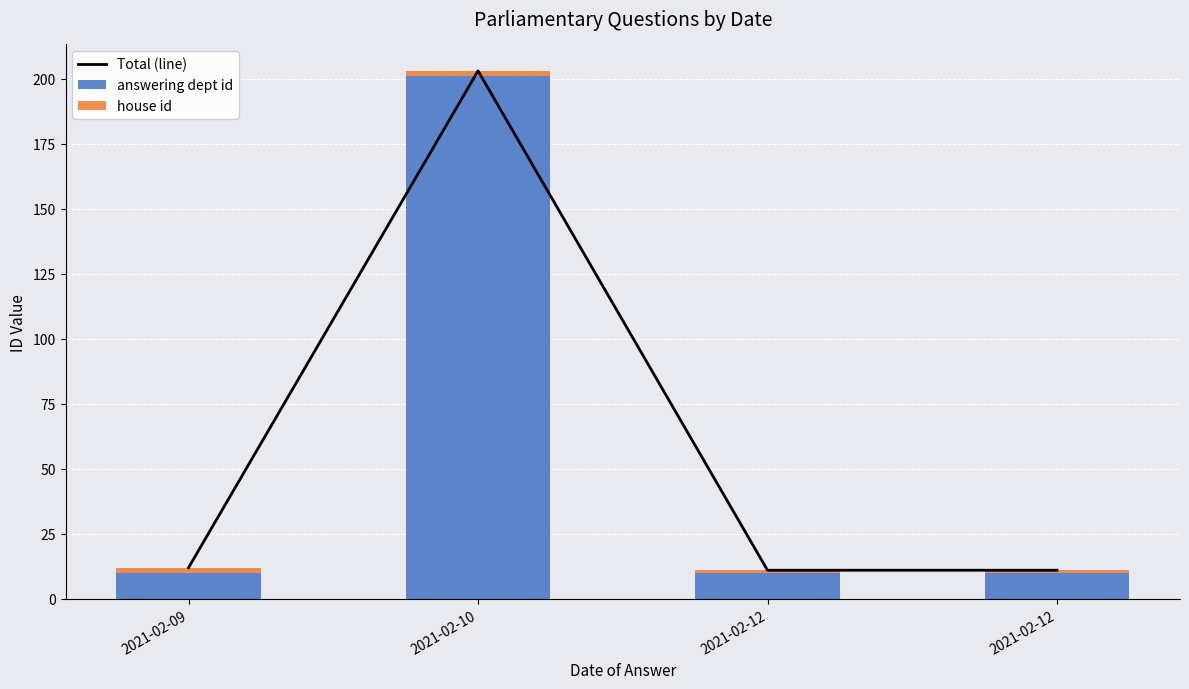

What is the total value across all series at 2021-02-09?

24